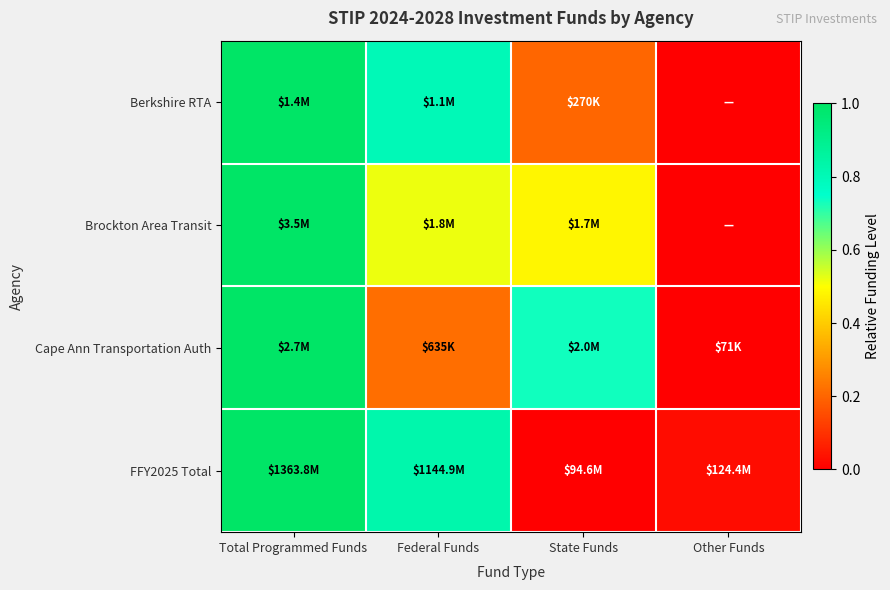

Between Other Funds and Total Programmed Funds, which is larger?

Total Programmed Funds